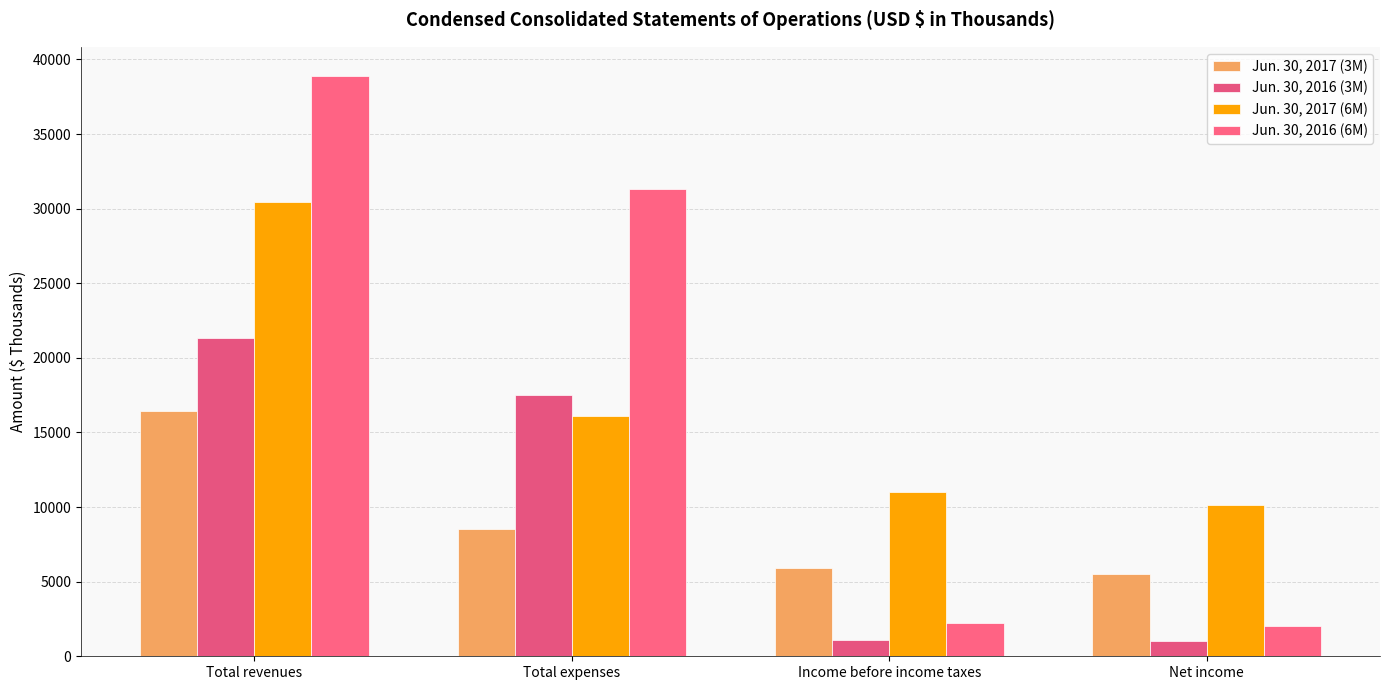

Where is Jun. 30, 2016 (6M) nearest to the value 20467?

Total expenses